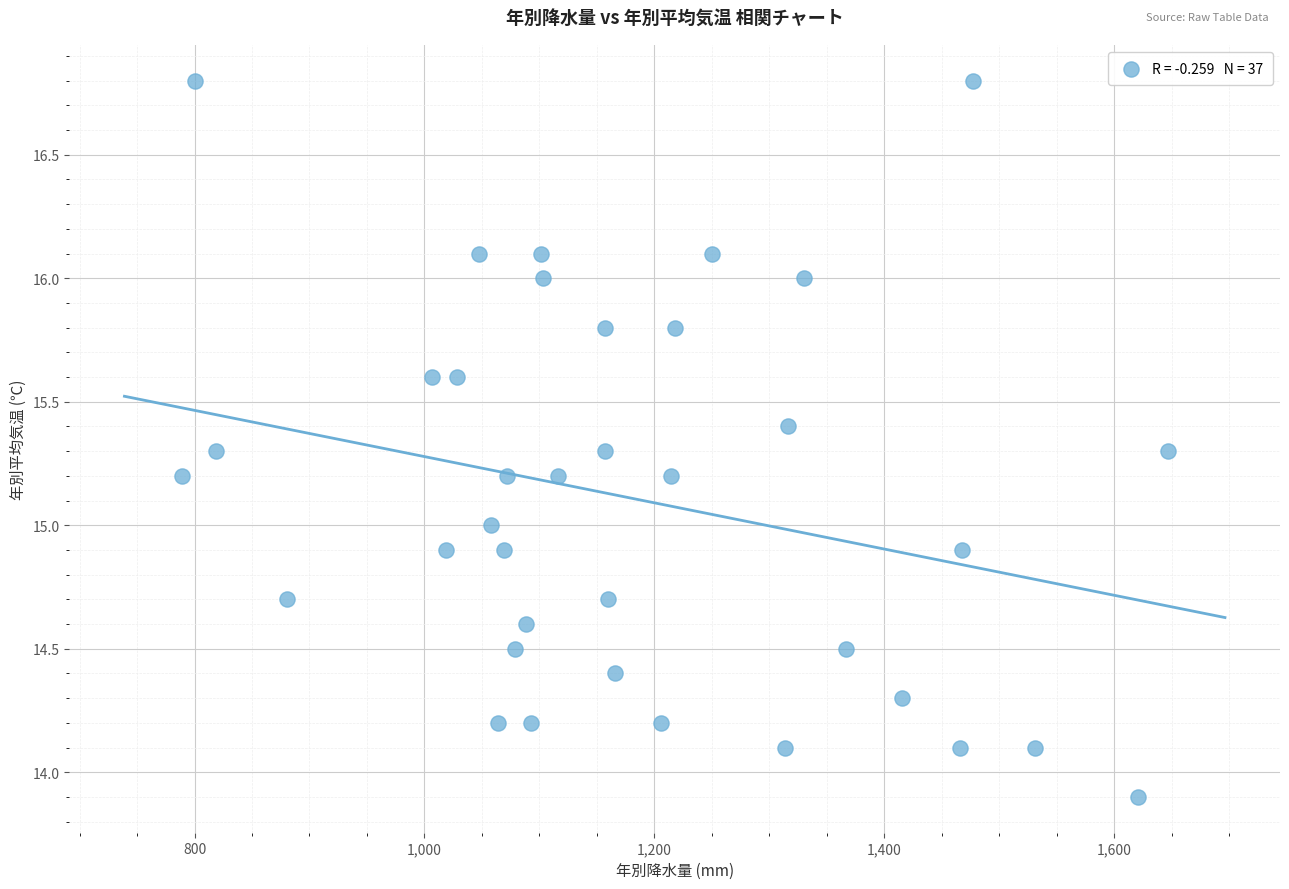

What is the range of Y values (max minus min)?

2.9